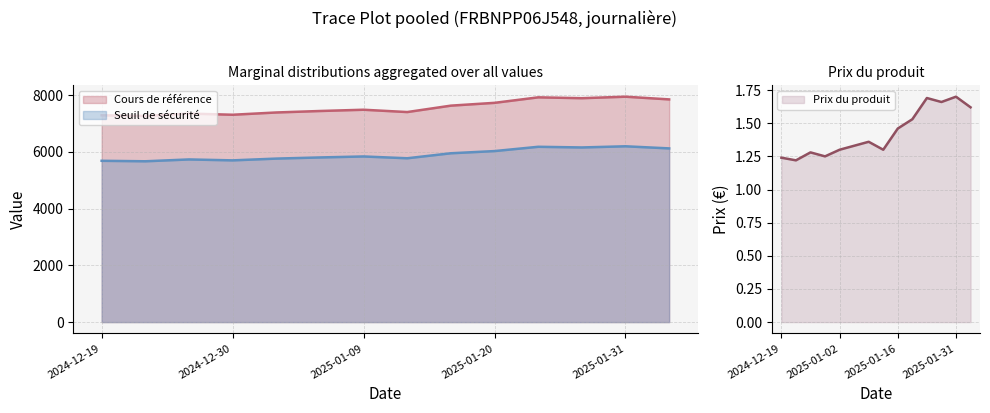

Is it true that Seuil de sécurité equals 5807.6 at 2025-01-06?

True